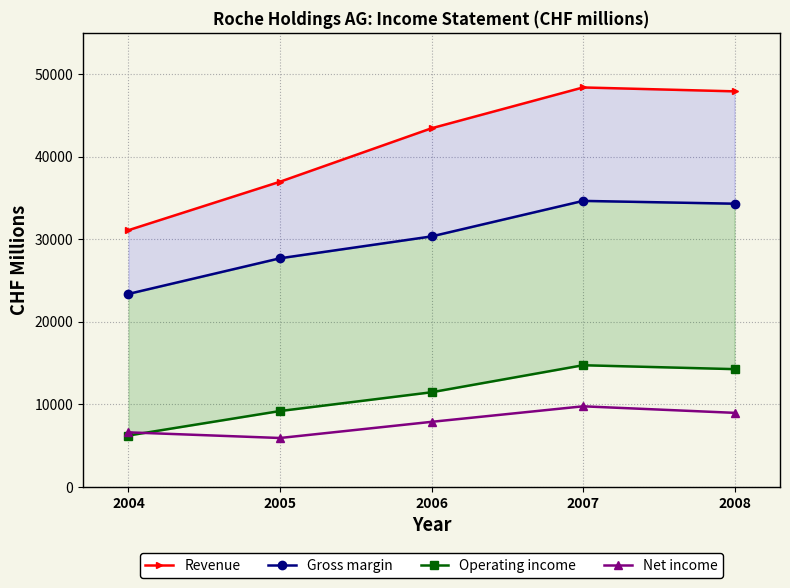

List the labels in order of Gross margin value, largest first.

2007, 2008, 2006, 2005, 2004